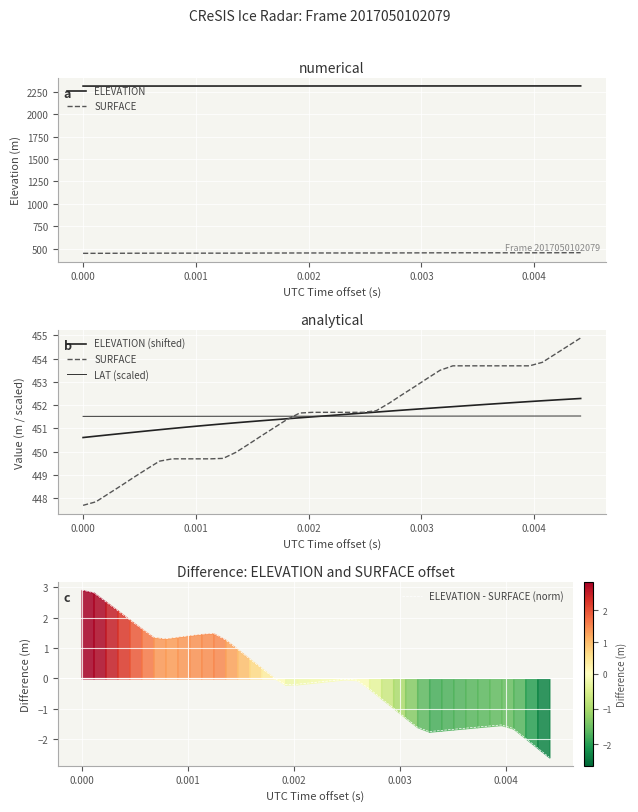

True or false: ELEVATION and ELEVATION (shifted) intersect in this chart.

False